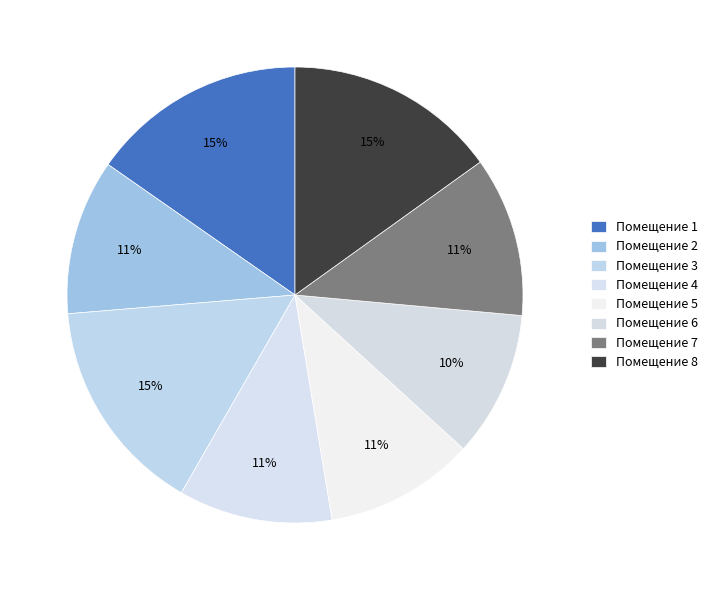

Count the number of slices in the pie.

8